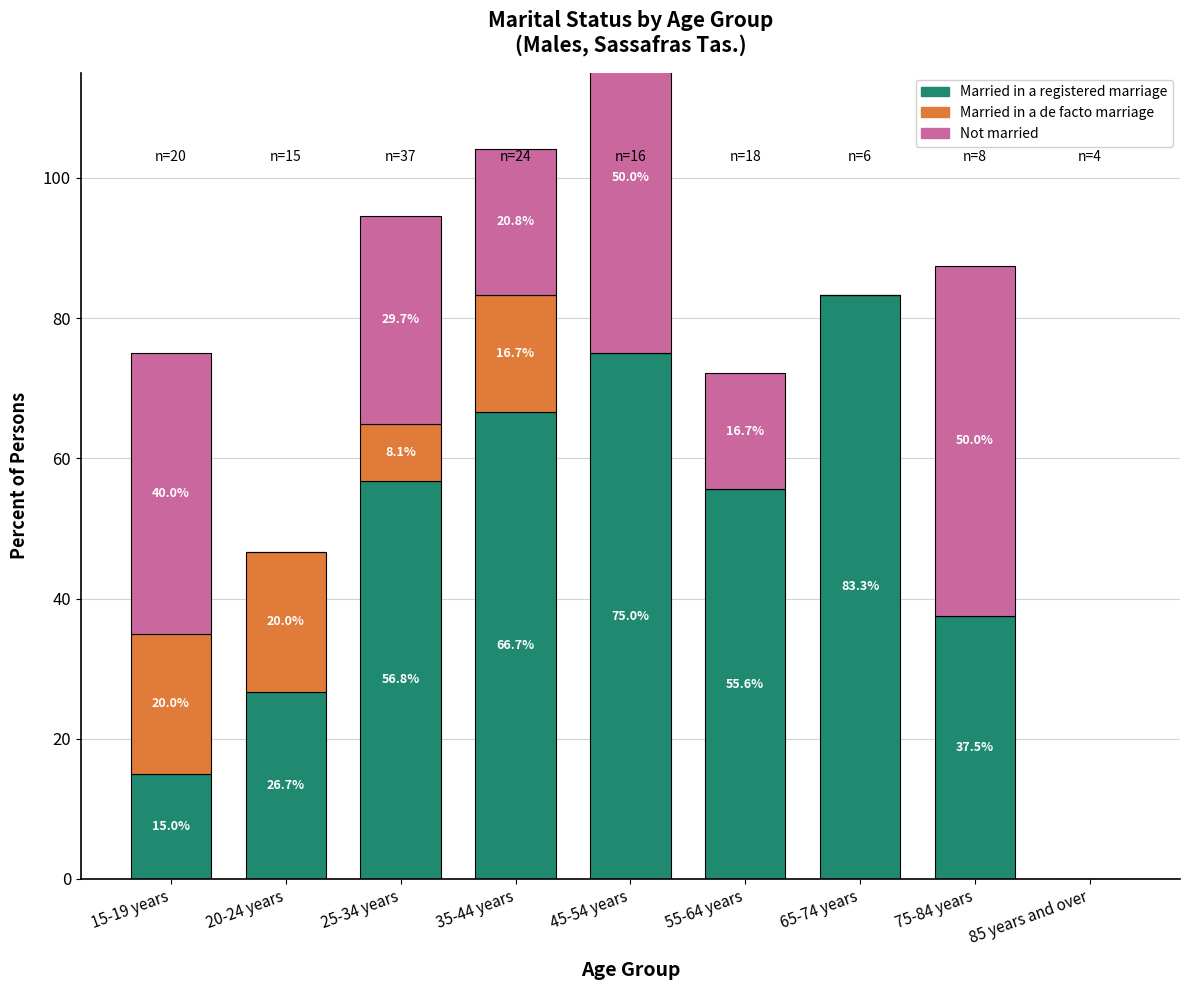

What is the sum of the Married in a registered marriage values at 35-44 years and 75-84 years?

104.2